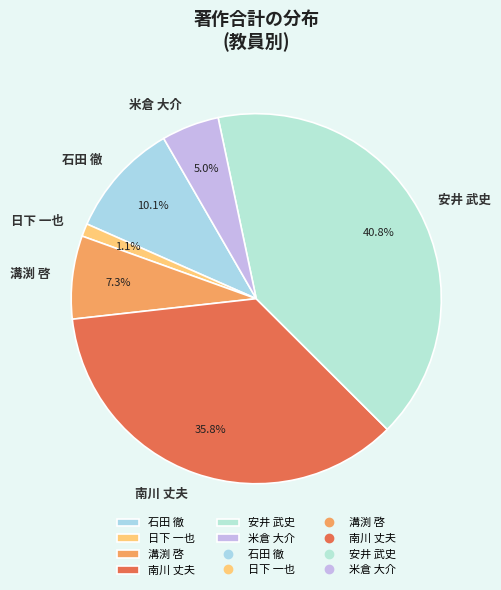

To the nearest percent, what portion does 米倉 大介 represent?

5%